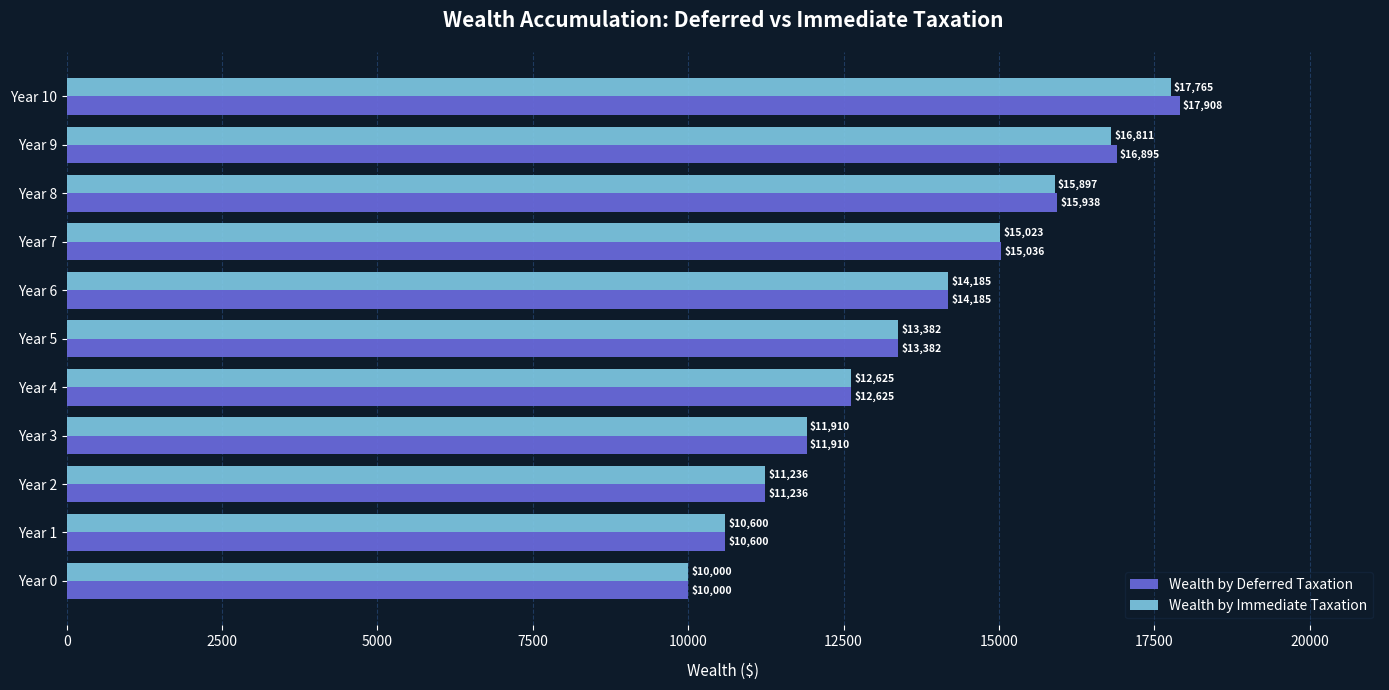

What is the maximum value shown in the chart?

17908.5